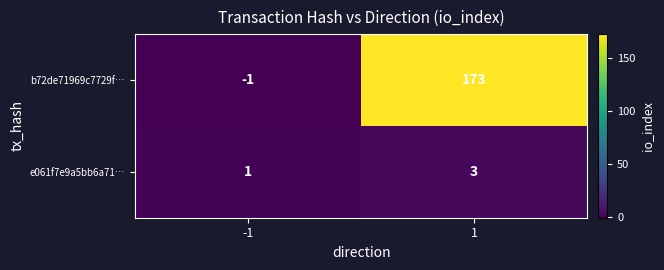

What is the sum of the e061f7e9a5bb6a71… values at -1 and 1?

4